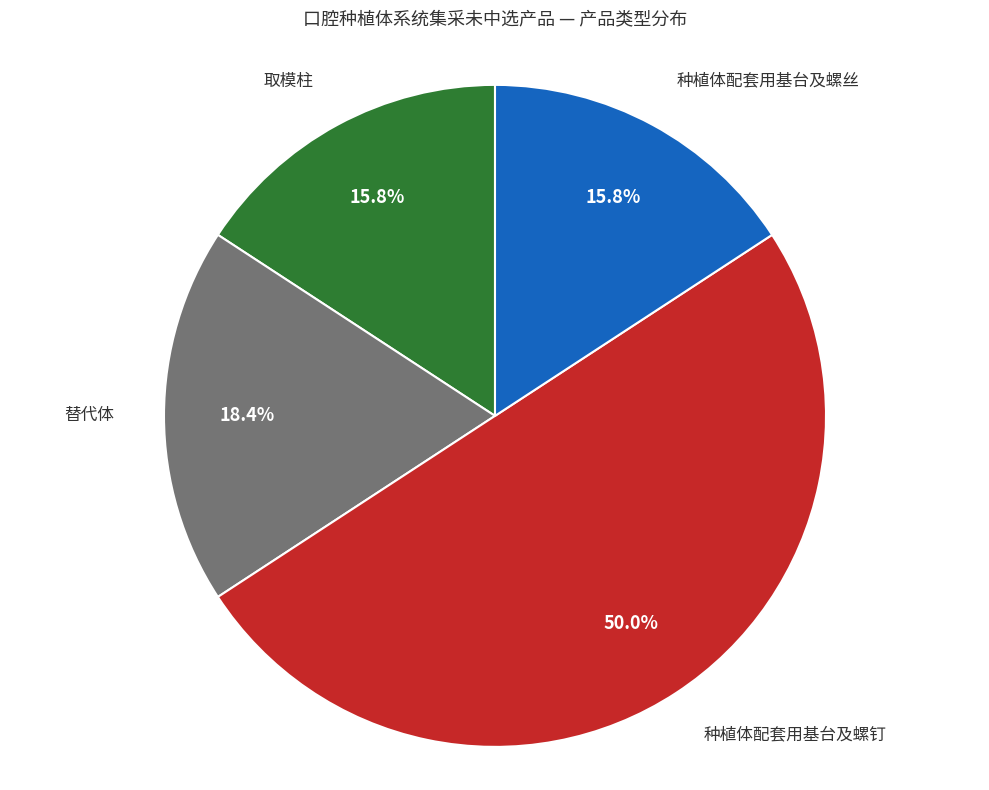

Is 取模柱 the majority of the pie?

No